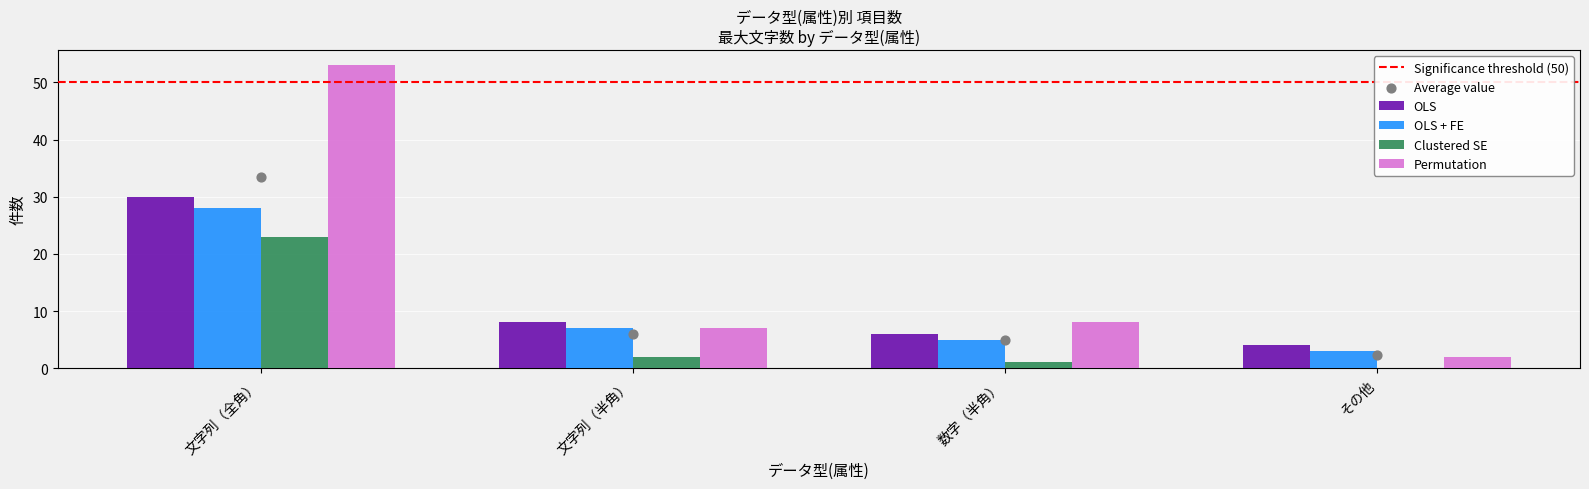

What are all the series names shown in the legend?

OLS, OLS + FE, Clustered SE, Permutation